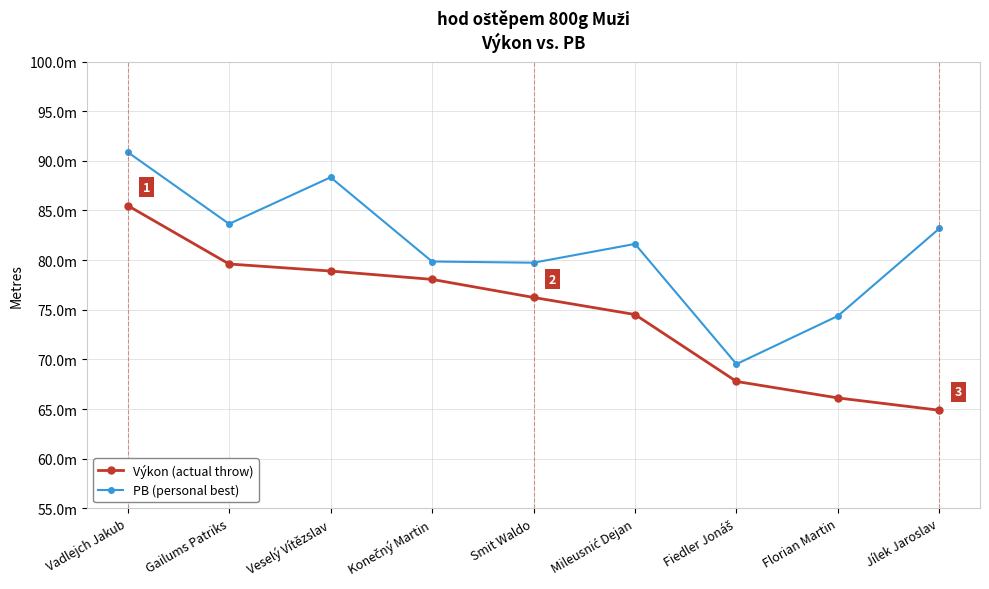

True or false: PB (personal best) and Výkon (actual throw) intersect in this chart.

False